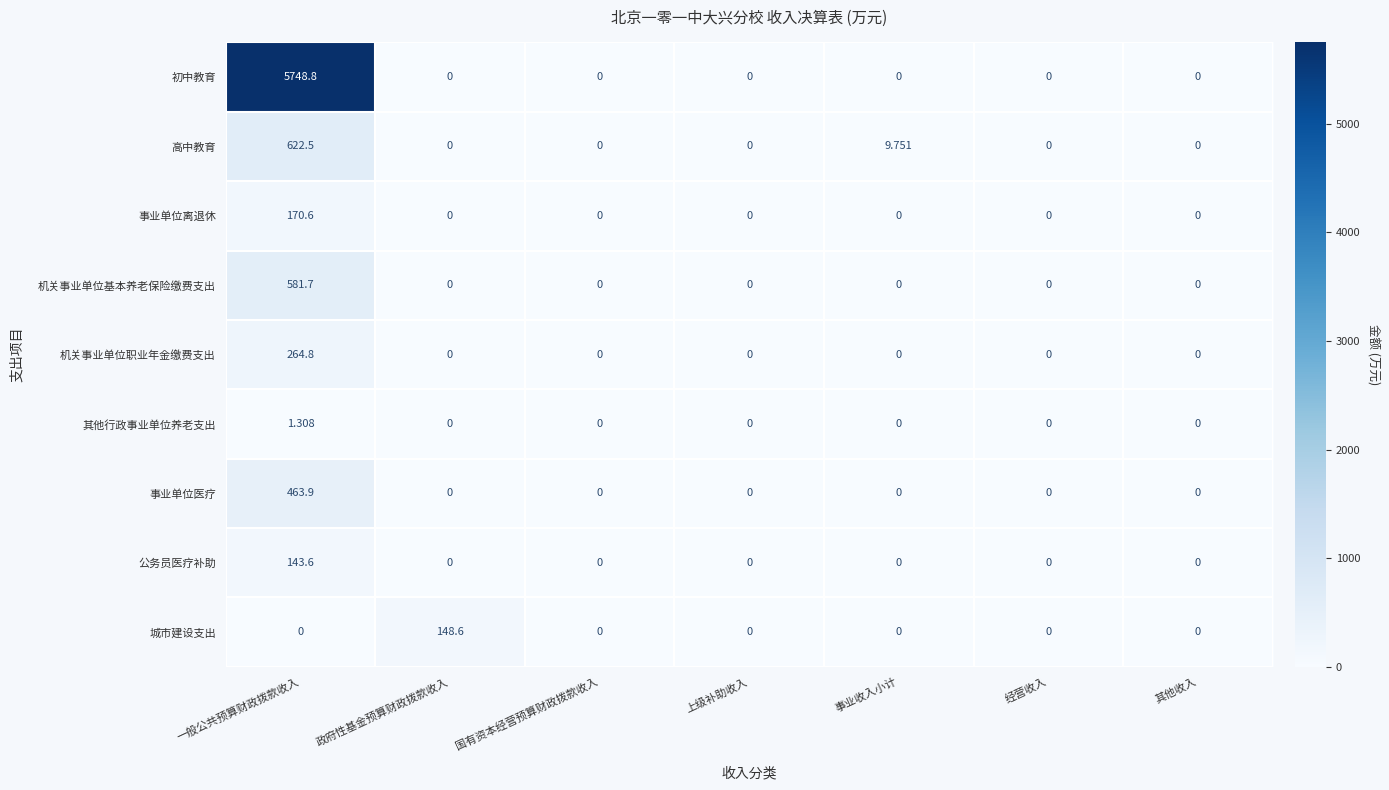

List the series in order of their peak value, lowest first.

其他行政事业单位养老支出, 公务员医疗补助, 城市建设支出, 事业单位离退休, 机关事业单位职业年金缴费支出, 事业单位医疗, 机关事业单位基本养老保险缴费支出, 高中教育, 初中教育